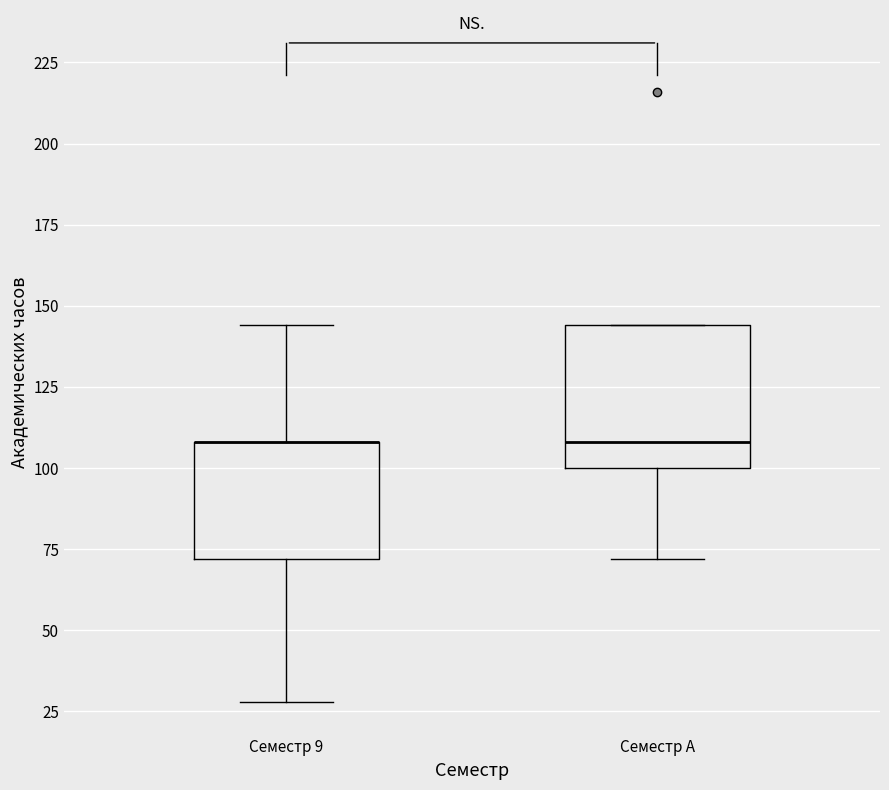

Which box is the tallest, from its lower edge to its upper edge?

Семестр A